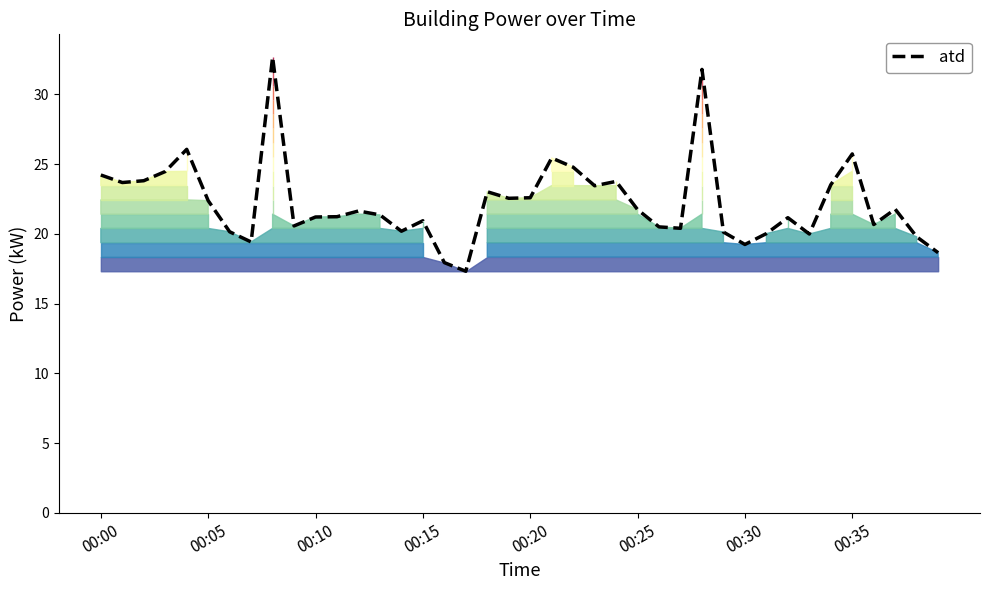

List the labels in order of value, smallest first.

17, 16, 39, 30, 00:35, 38, 33, 31, 29, 00:30, 14, 27, 26, 9, 36, 15, 32, 10, 11, 13, 12, 25, 37, 00:25, 19, 20, 18, 23, 34, 00:05, 24, 00:10, 00:00, 00:15, 22, 21, 35, 00:20, 28, 8